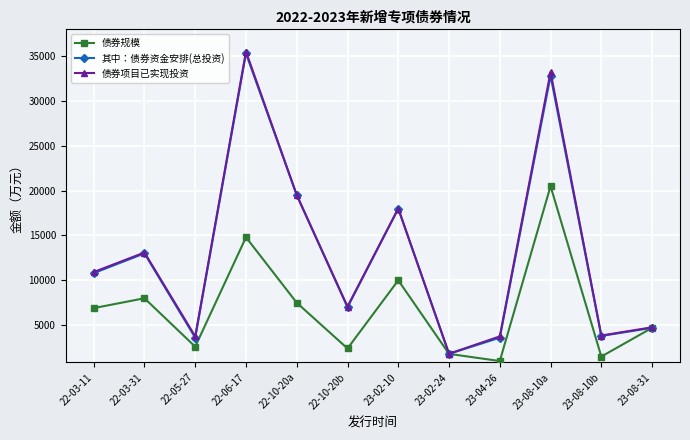

At which category does 债券规模 reach its first local valley?

22-05-27